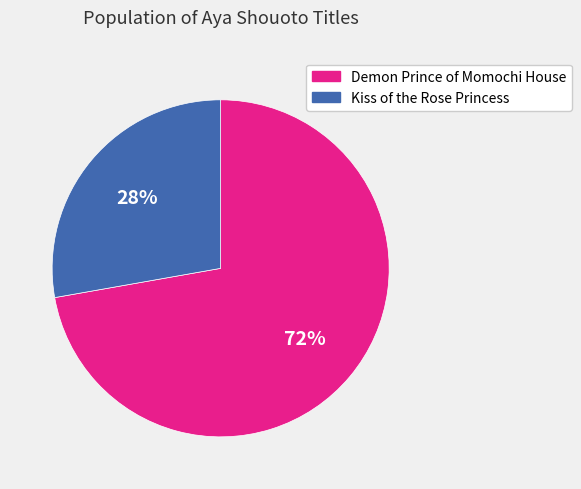

How many segments does this pie chart have?

2